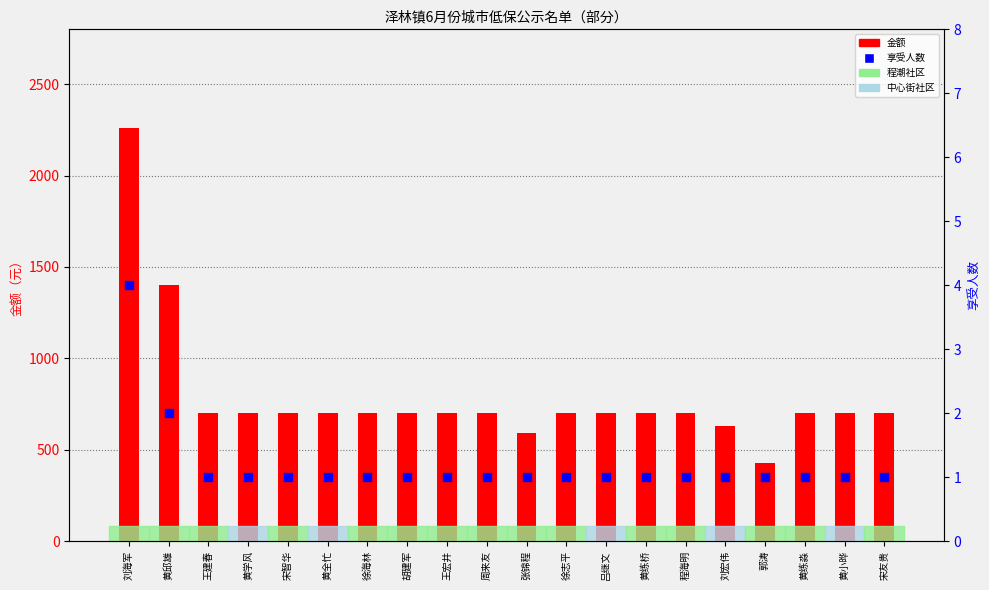

Which series reaches the minimum Y coordinate?

享受人数